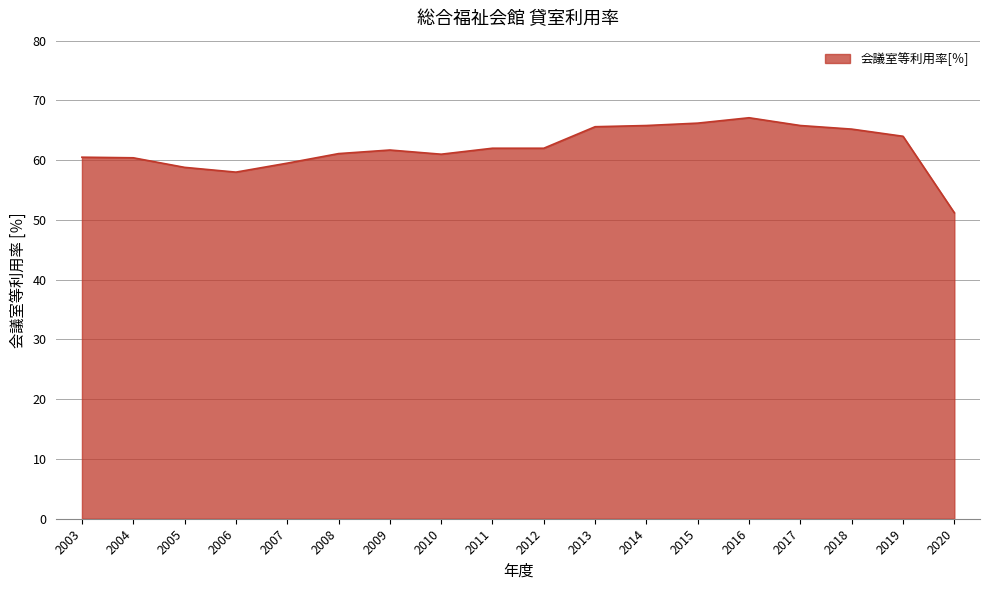

What is the difference between the values at 2020 and 2017?

14.6